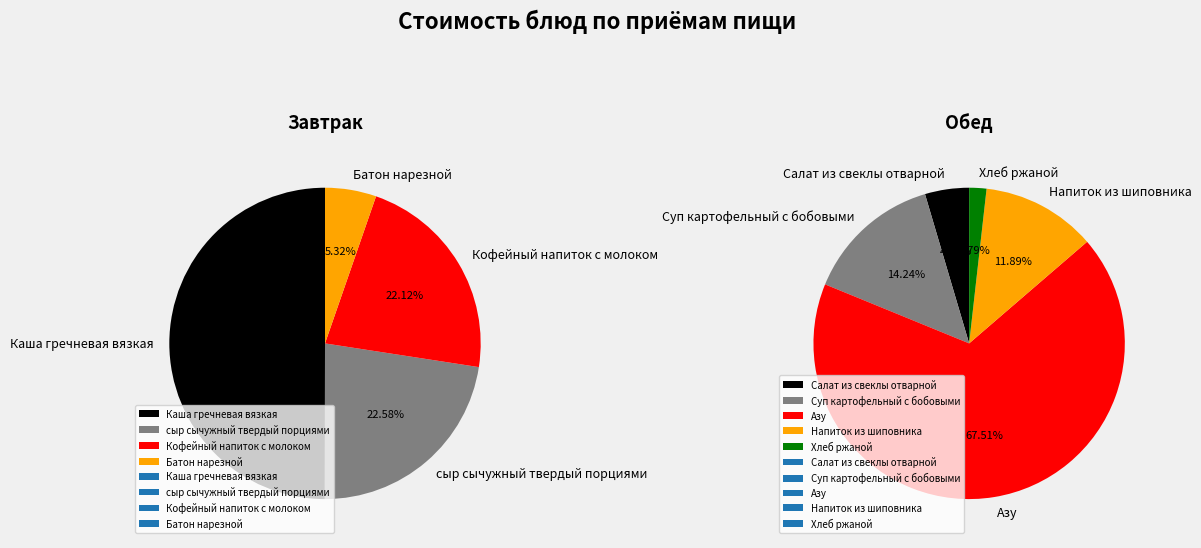

Count the number of slices in the pie.

4